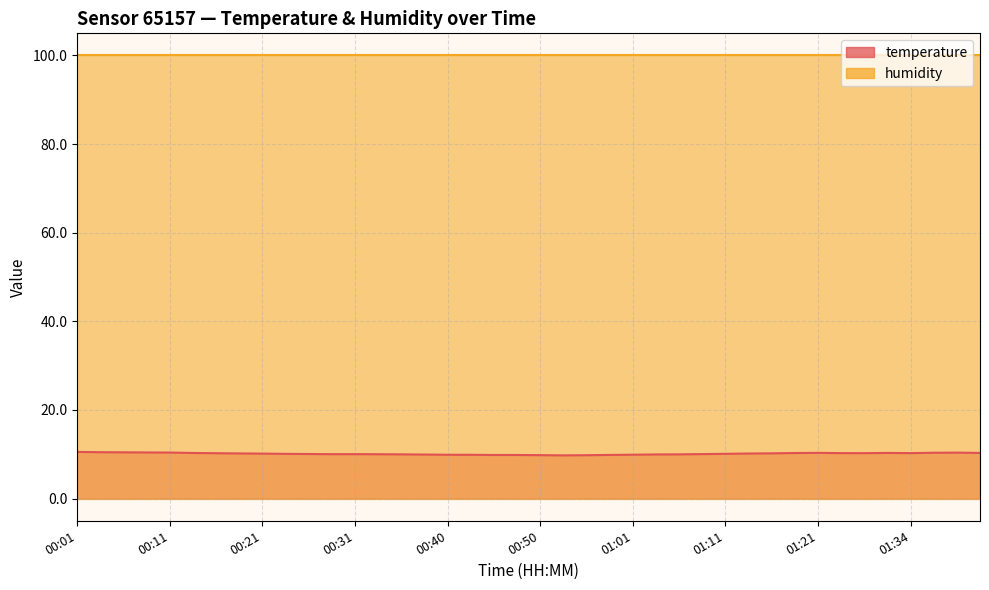

Where is the data nearest to the value 10?

00:35